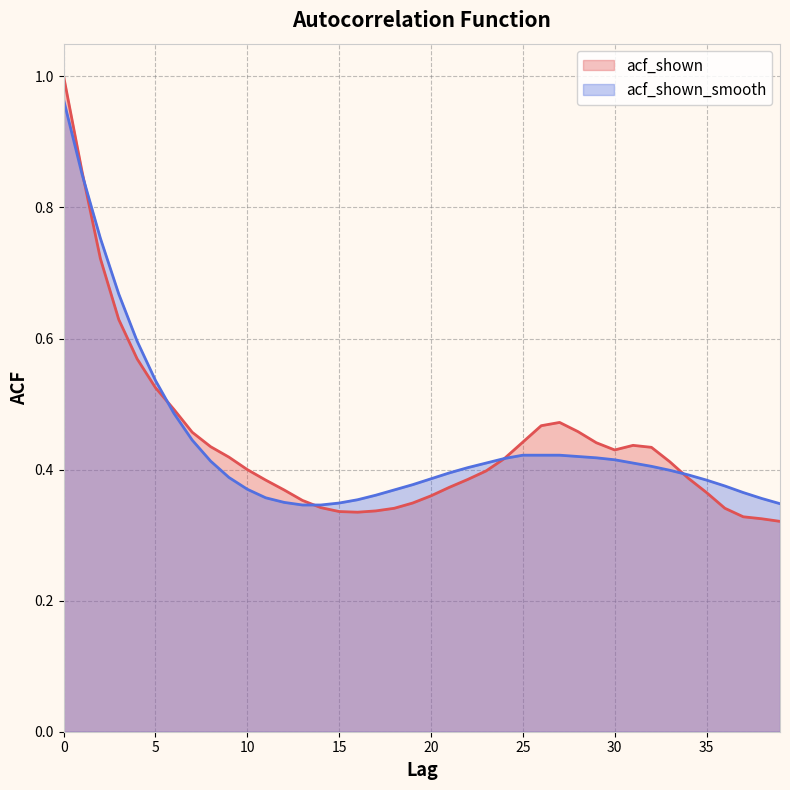

Count the number of categories in the chart.

40